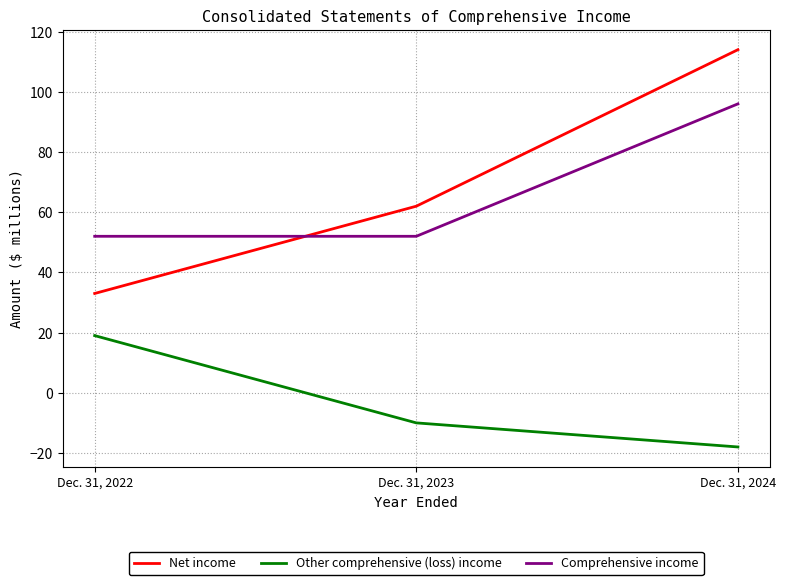

What is the difference between the maximum and second lowest values in the Comprehensive income series?

44